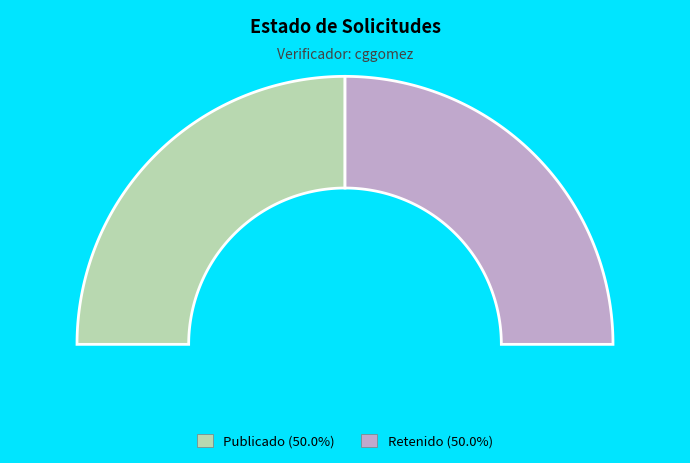

Which category has the smallest portion of the pie?

RET